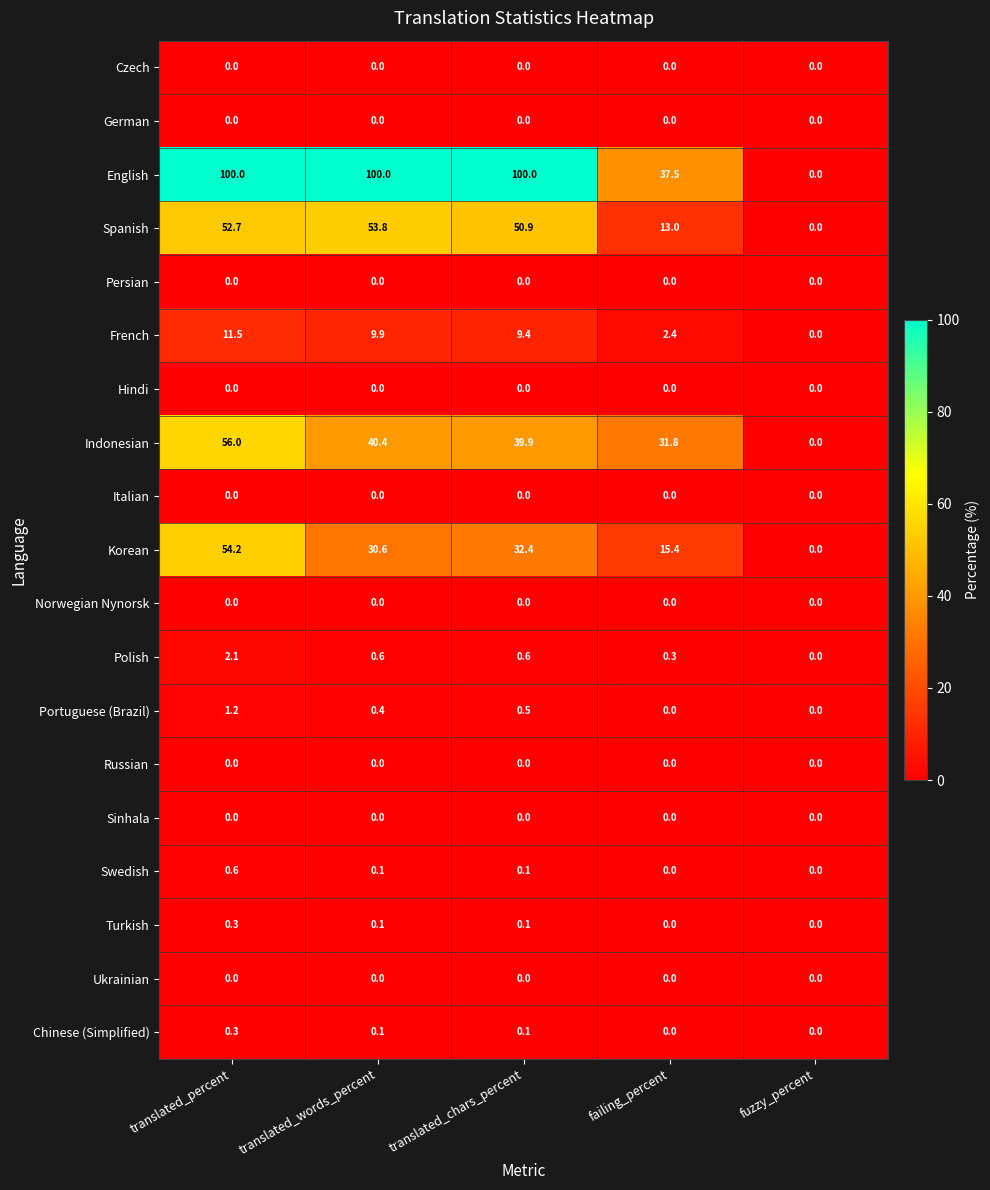

At which category is the sum across all series the highest?

translated_percent